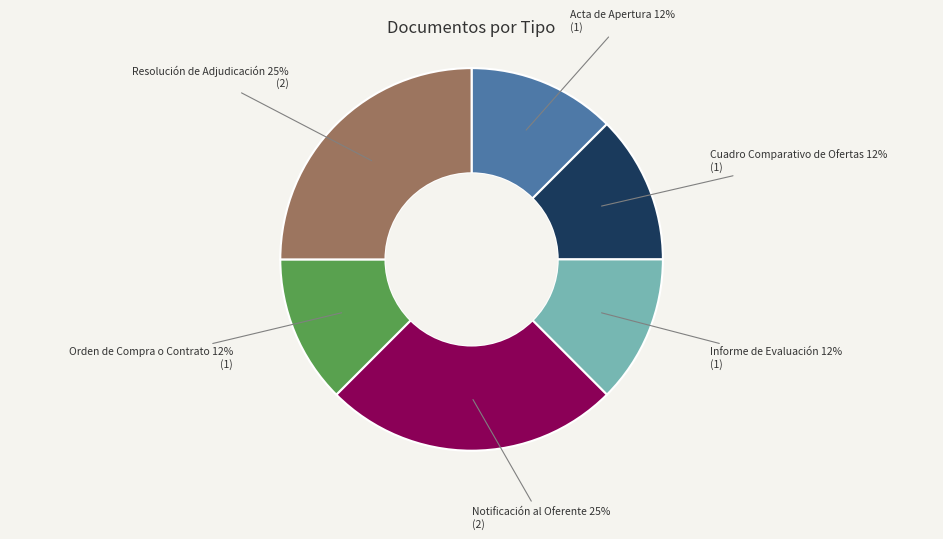

Is there any slice that represents more than half of the pie?

No